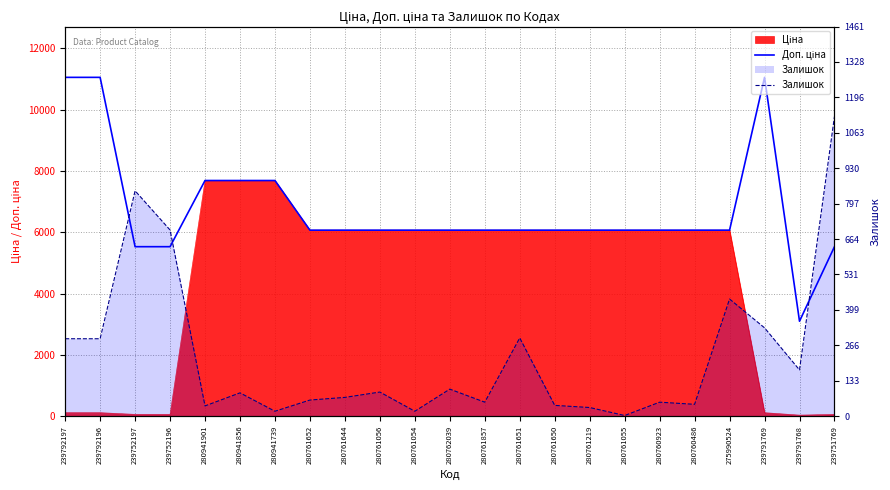

What position from the left is 280761054?

11